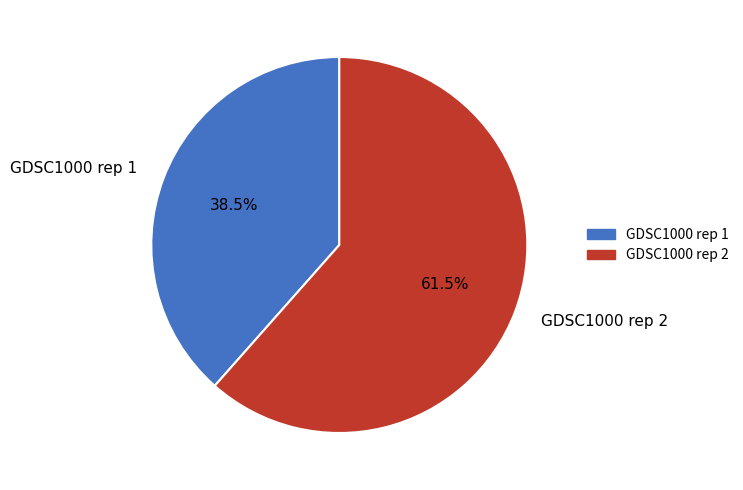

How many slices are in this pie chart?

2